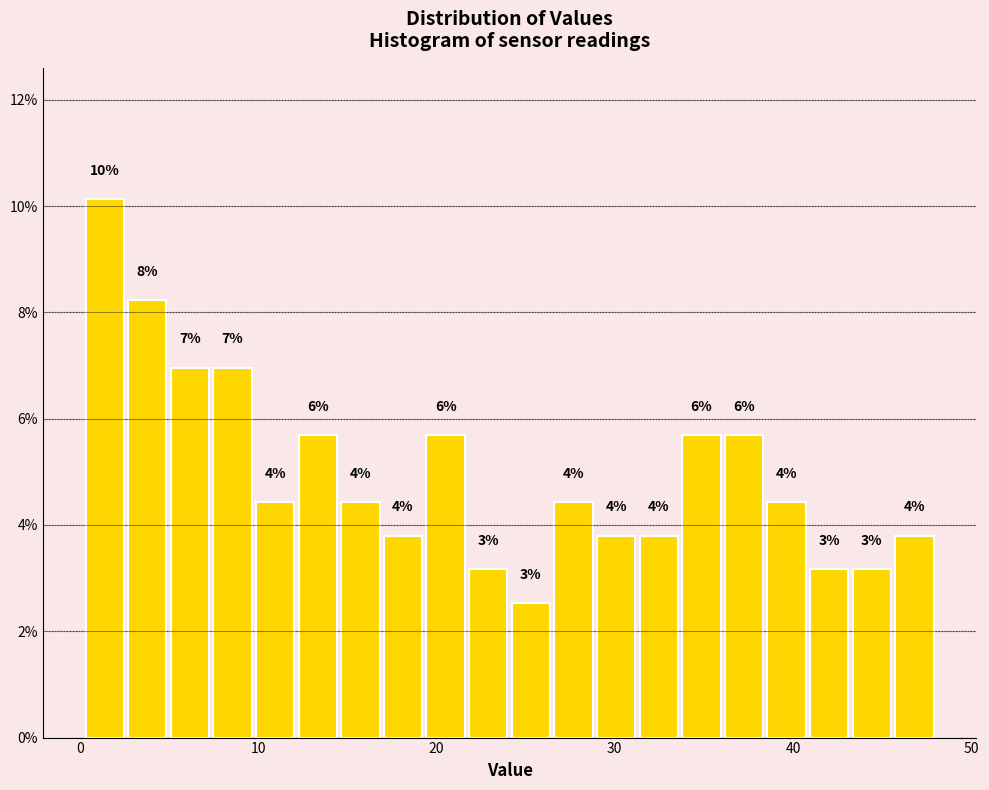

Read against the x-axis, roughly where is the centre of the tallest bar?

1